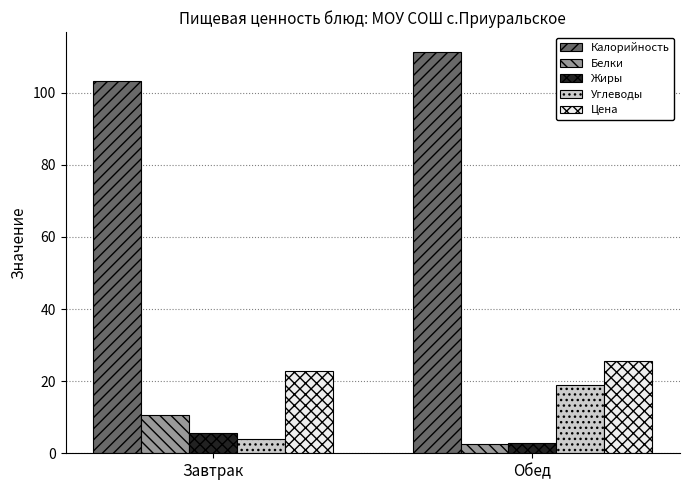

Which category has the lowest value in the Цена series?

Завтрак